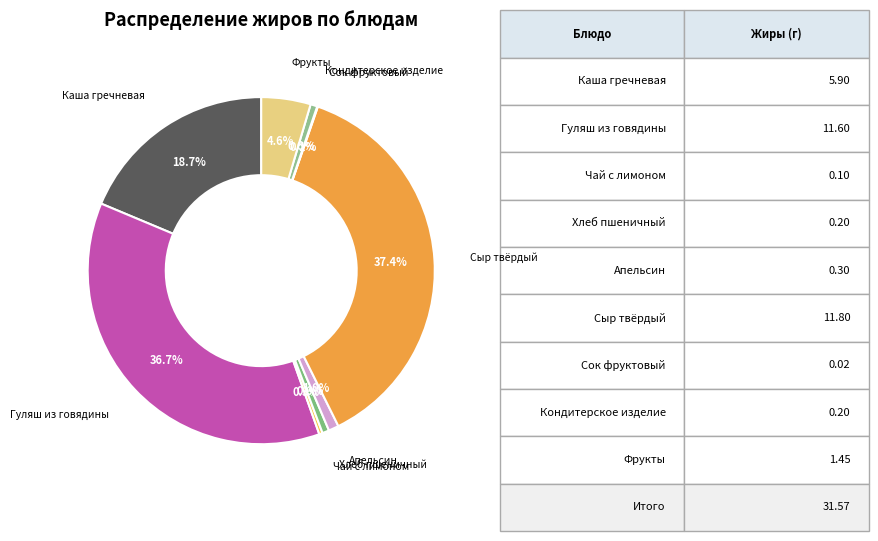

How many slices are in this pie chart?

9